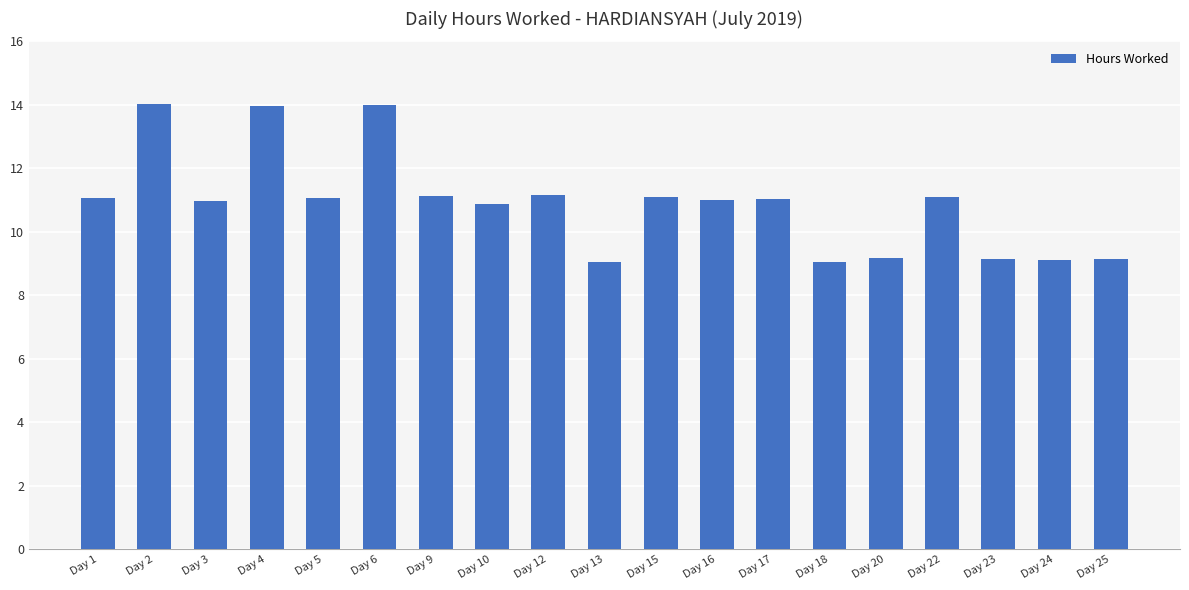

Where does the data first go above 11?

Day 1